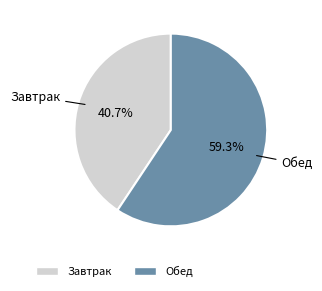

Does Завтрак account for over 50% of the chart?

No